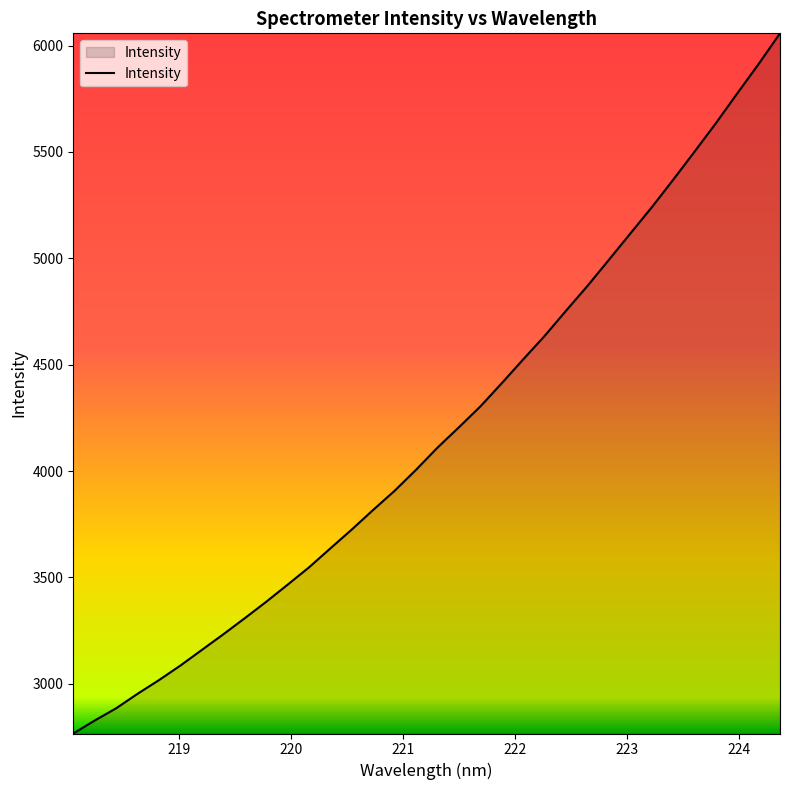

What is the greatest value displayed?

6057.4